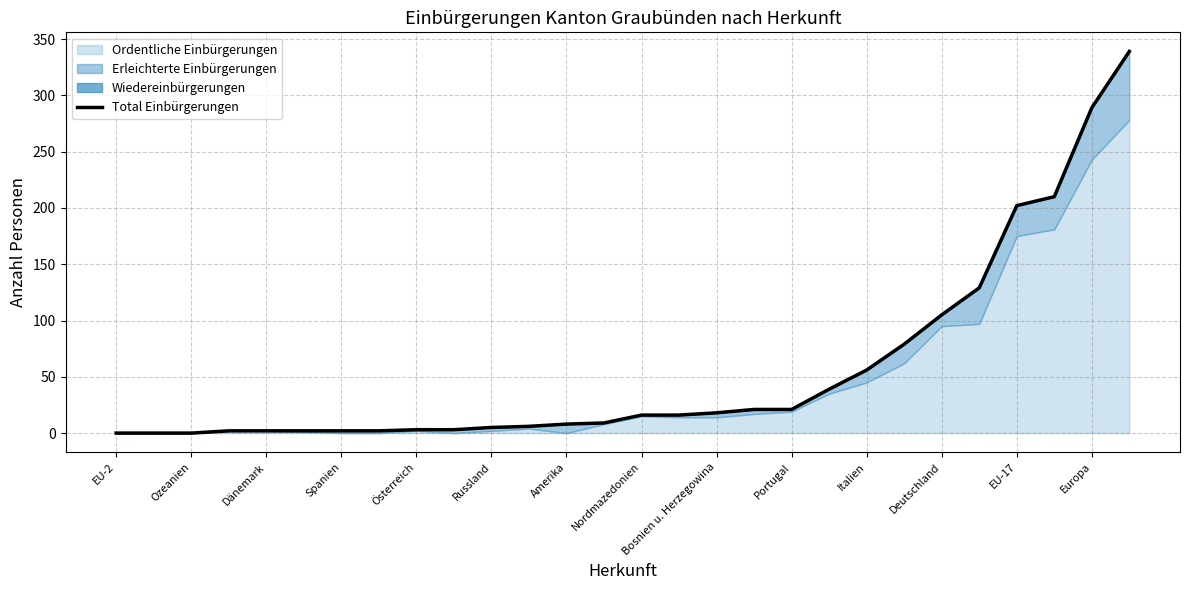

Does the chart have visible grid lines?

Yes